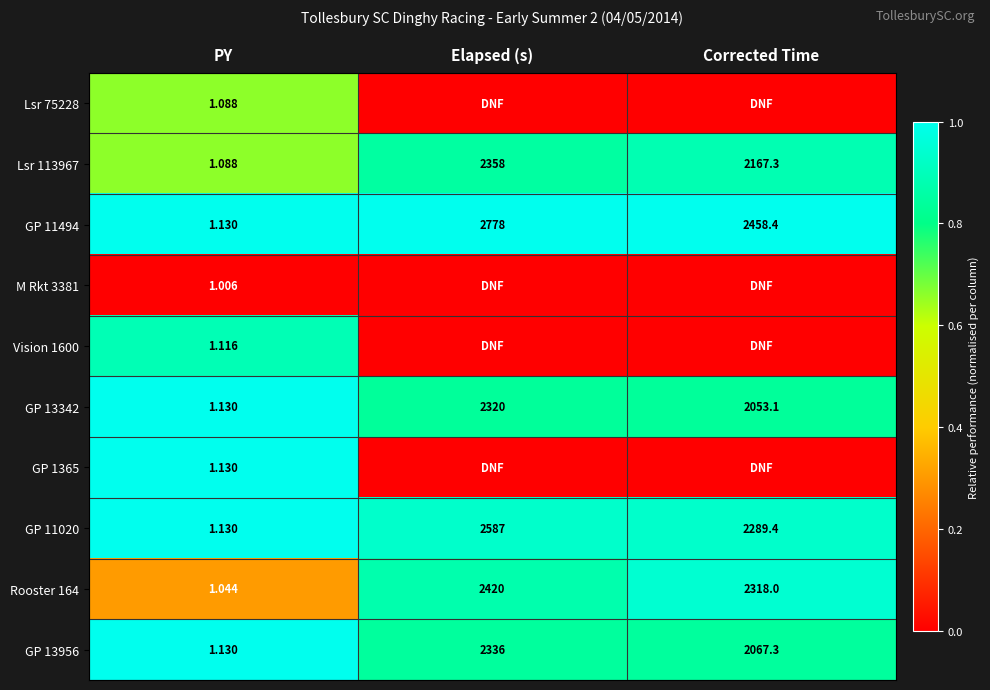

Is it true that GP 11020 equals 0.6 at Elapsed (s)?

False